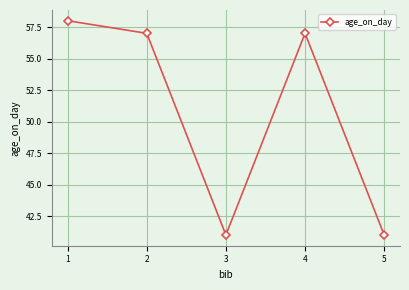

Is it true that the value at 1 is 40?

False